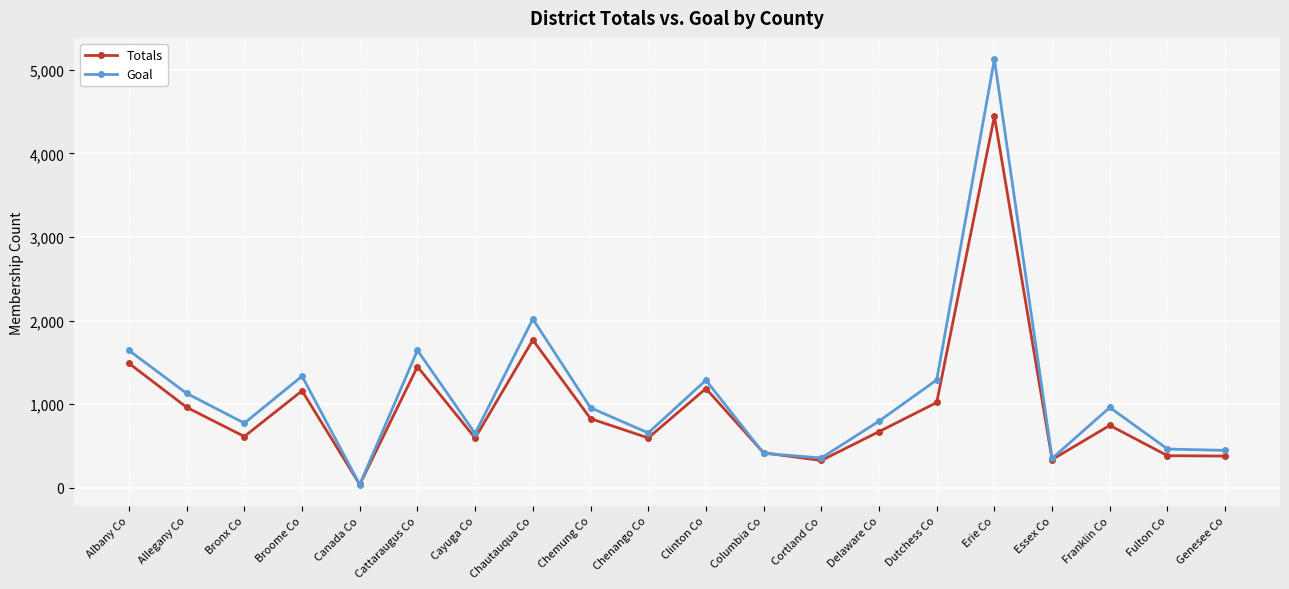

The Goal series shows 2024 at Dutchess Co. True or false?

False